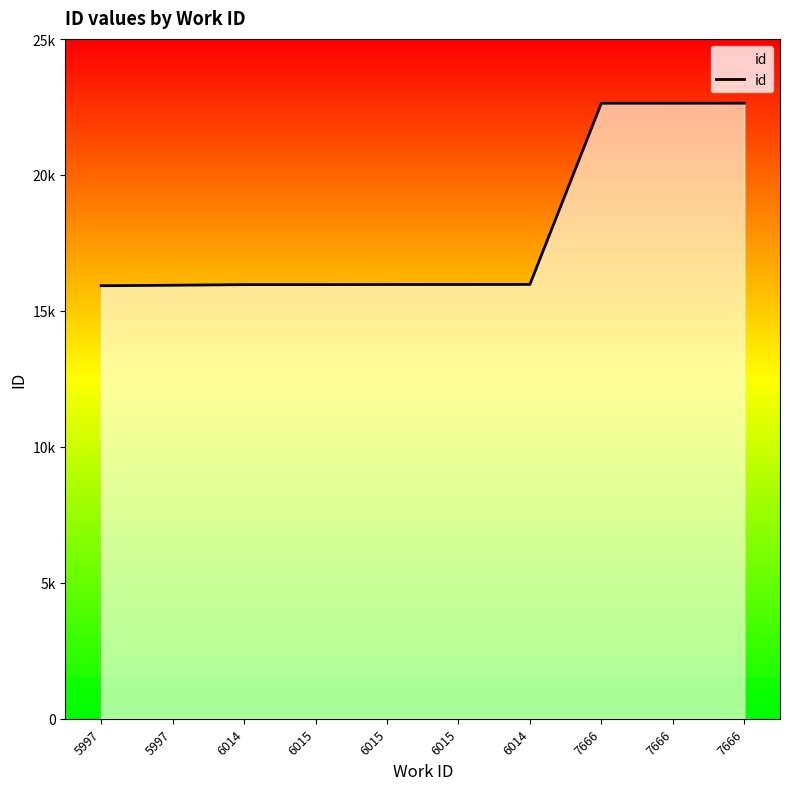

The value at 6015 is 15983. True or false?

True